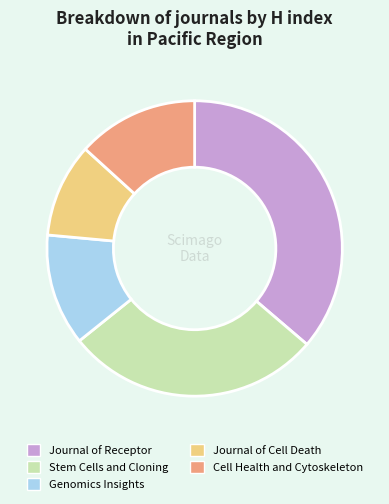

Count the number of slices in the pie.

5